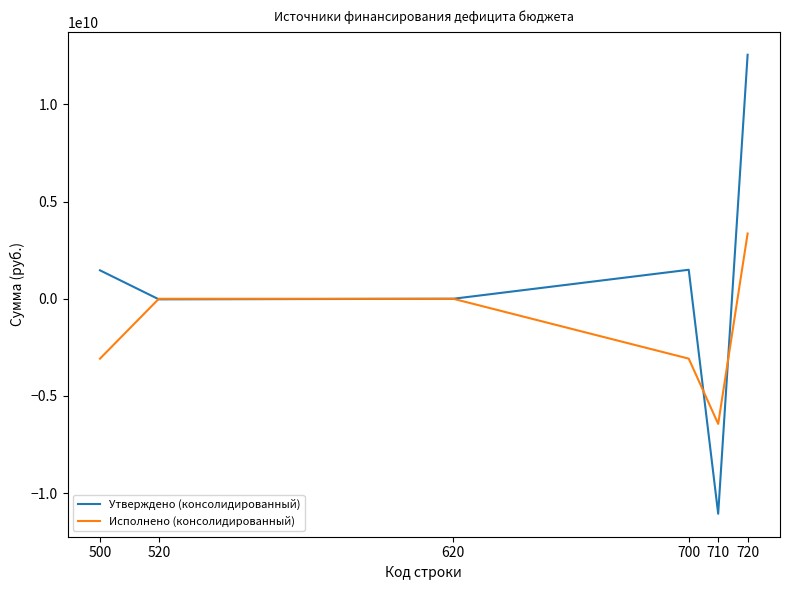

List the series in order of their peak value, highest first.

Утверждено (консолидированный), Исполнено (консолидированный)